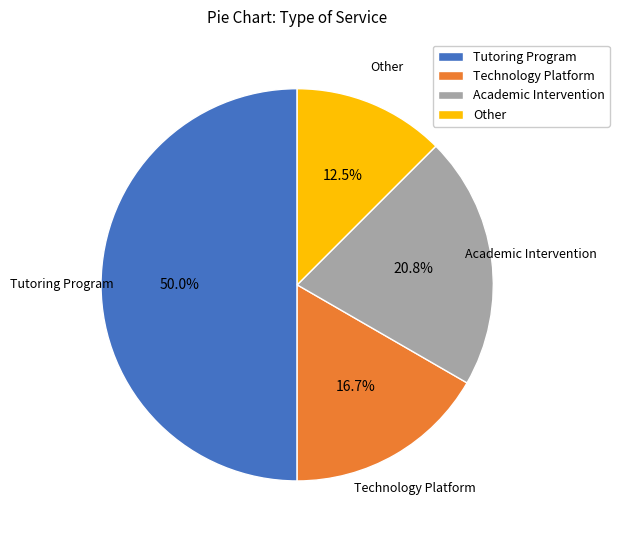

True or false: Tutoring Program accounts for 40% of the total.

False